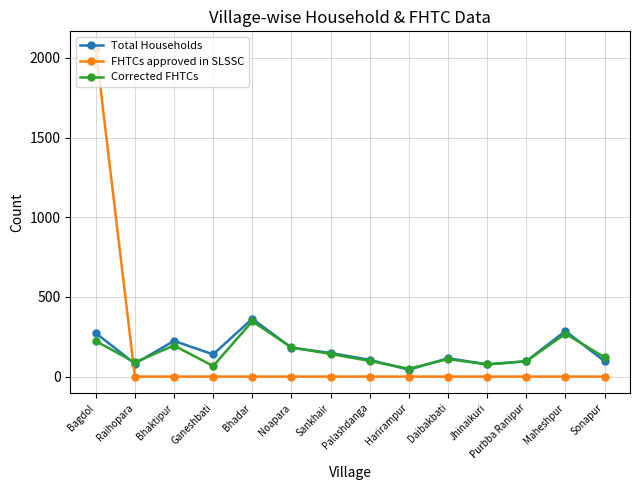

What are all the series names shown in the legend?

Total Households, FHTCs approved in SLSSC, Corrected FHTCs